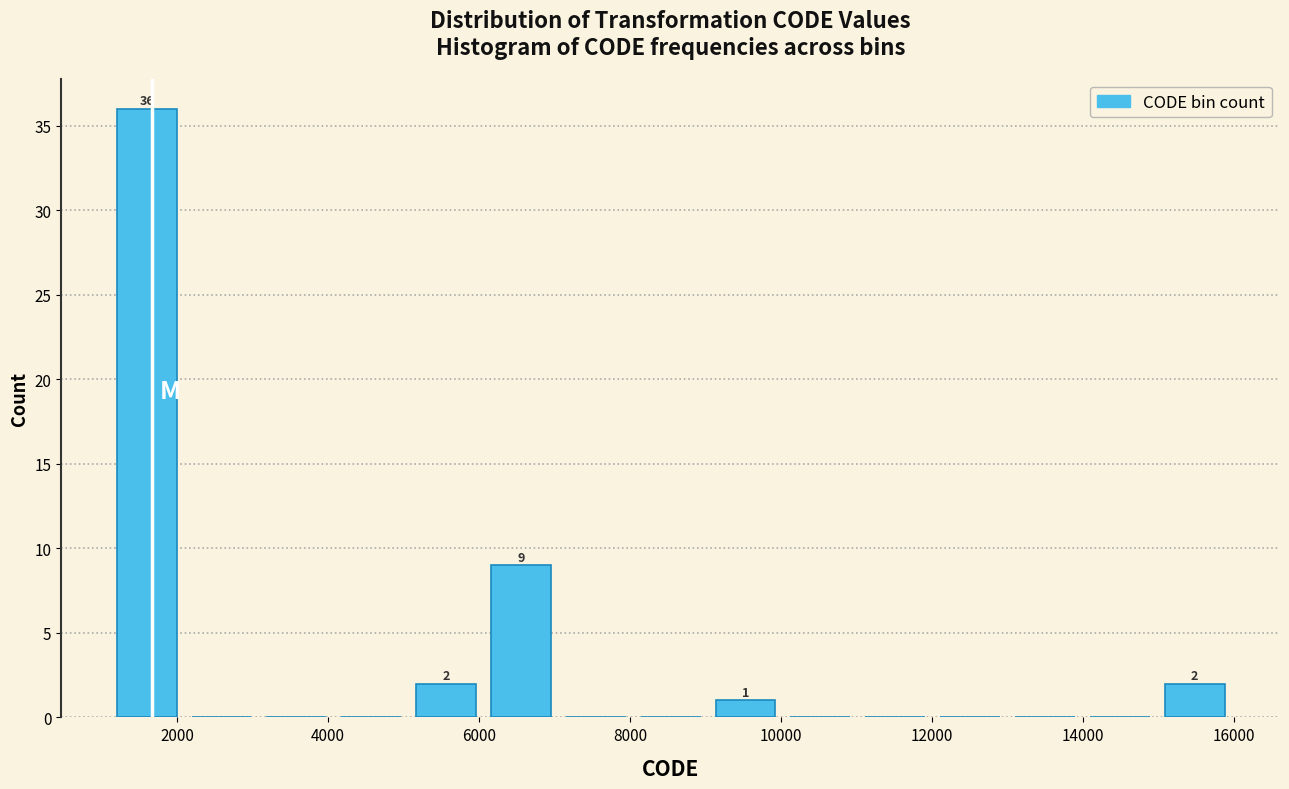

Which range on the x-axis has the tallest bar?

1200 to 2000